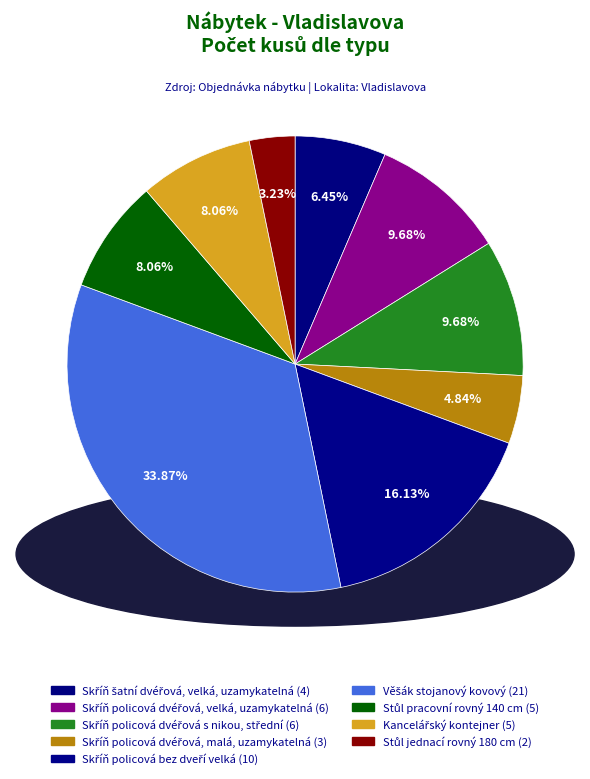

To the nearest percent, what is the combined percentage of Stůl jednací rovný 180 cm and Skříň policová bez dveří velká?

19%